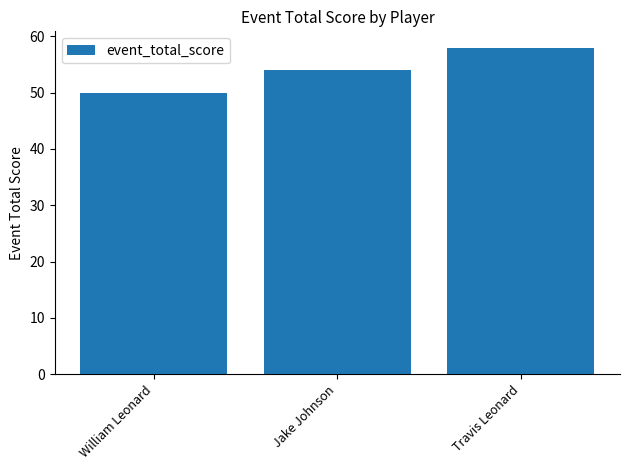

What is the sum of all values?

162